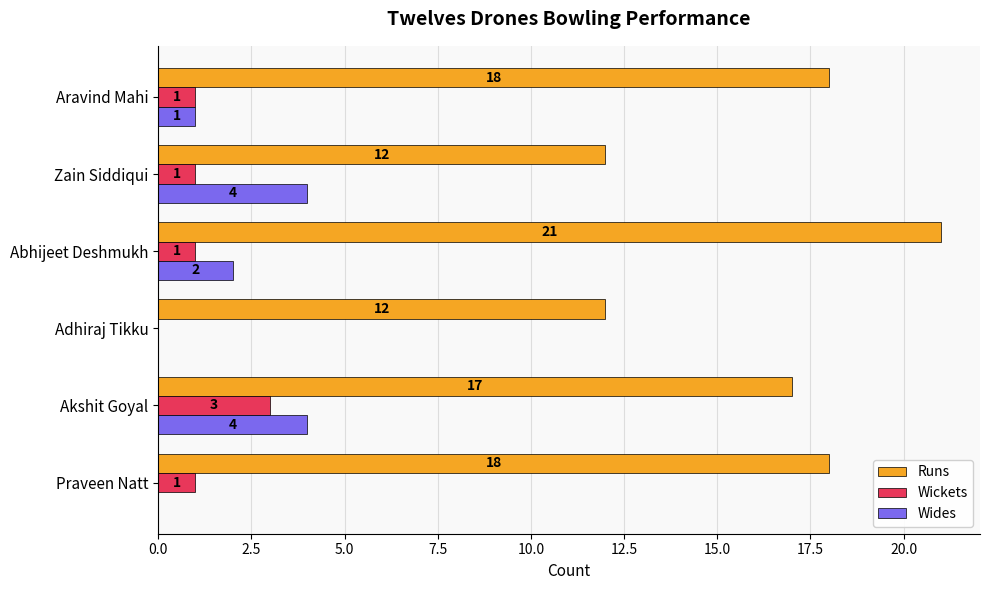

The Wides series shows 0 at Abhijeet Deshmukh. True or false?

False